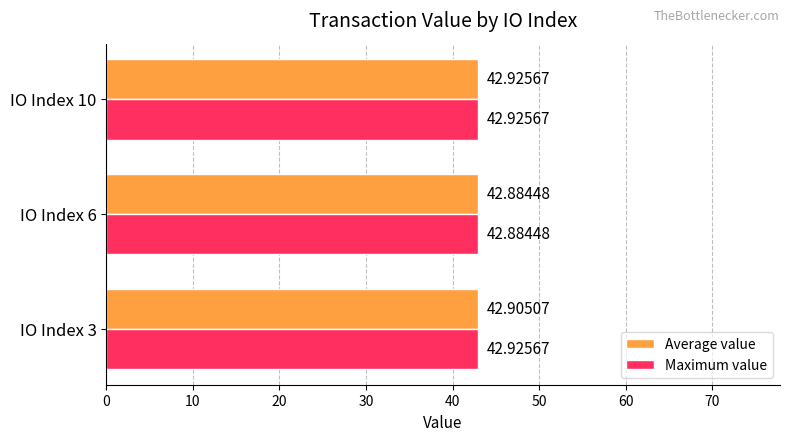

What are all the series names shown in the legend?

Average value, Maximum value